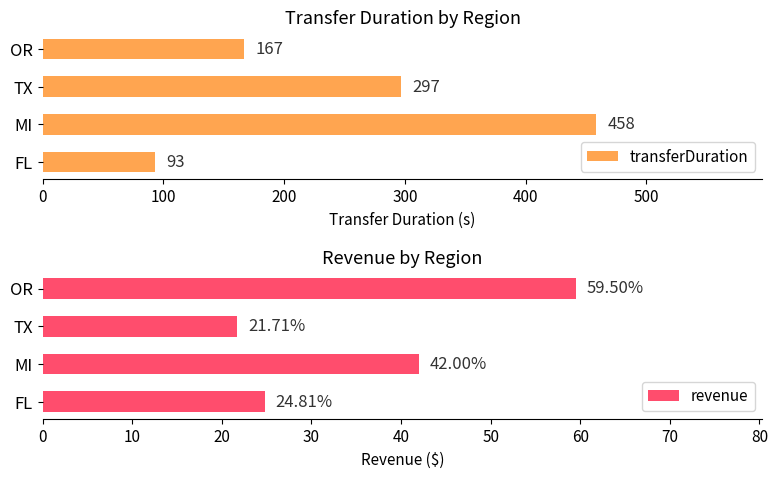

What is the maximum value for transferDuration?

458.5